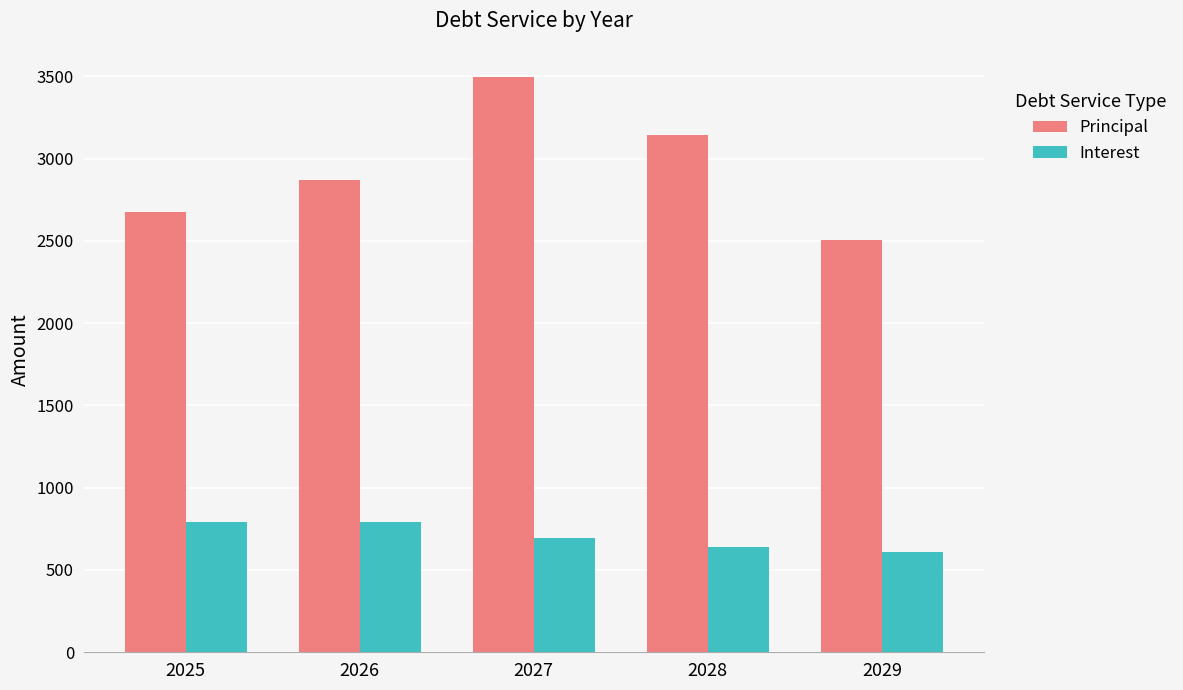

How many values in the Principal series exceed 2870?

3